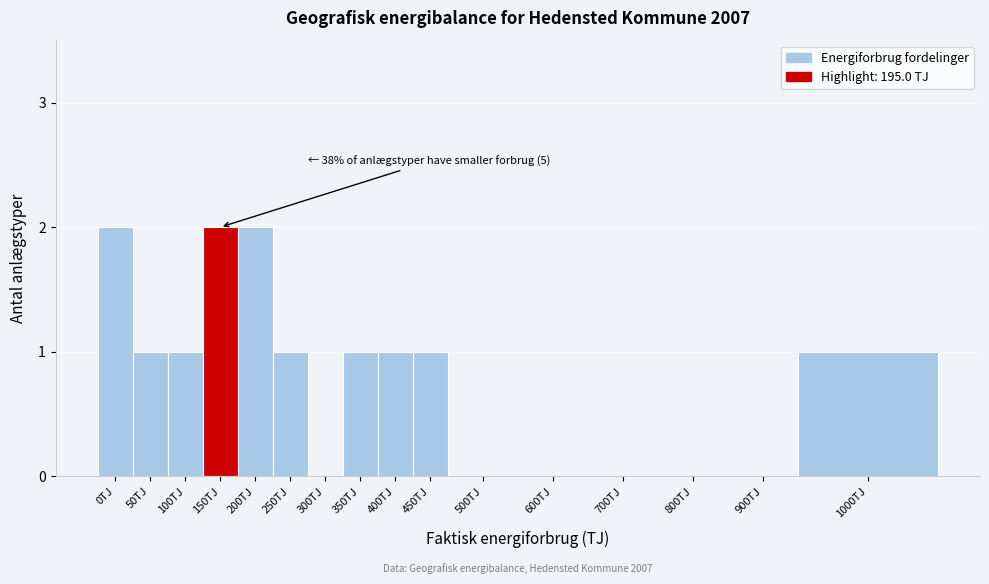

Reading left to right, extract all data points from this chart.

0TJ=2	50TJ=1	100TJ=1	150TJ=2	200TJ=2	250TJ=1	300TJ=0	350TJ=1	400TJ=1	450TJ=1	500TJ=0	600TJ=0	700TJ=0	800TJ=0	900TJ=0	1000TJ=1